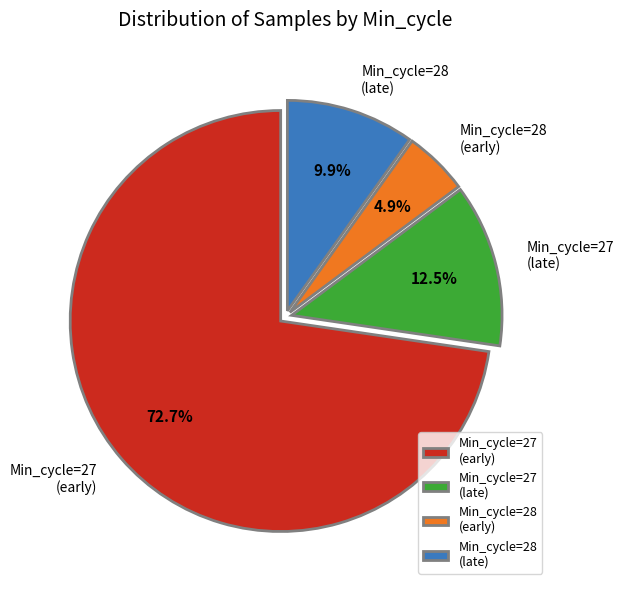

Which category accounts for the majority?

Min_cycle=27 (early)